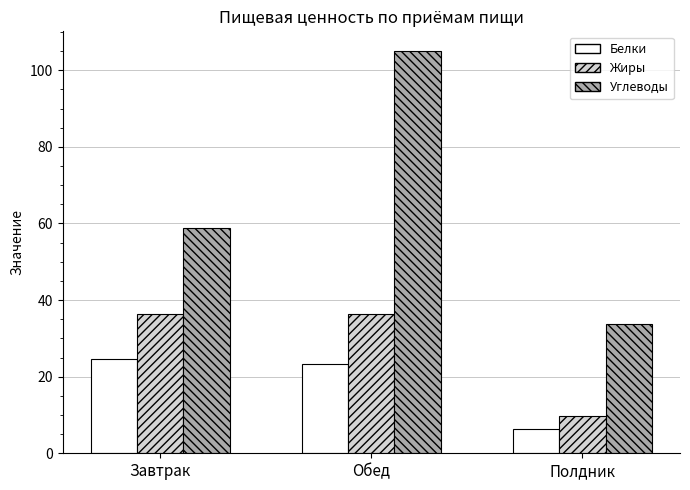

What is the value of the Белки bar at the 2nd from the left?

23.3